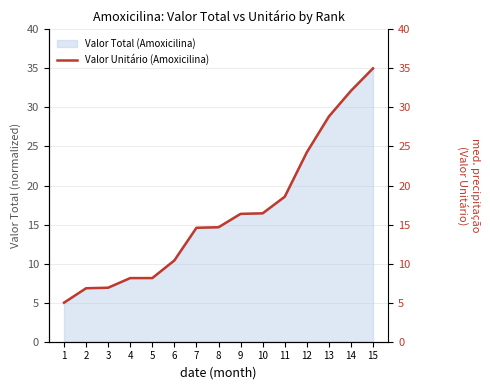

Which category has the highest value across all series?

15